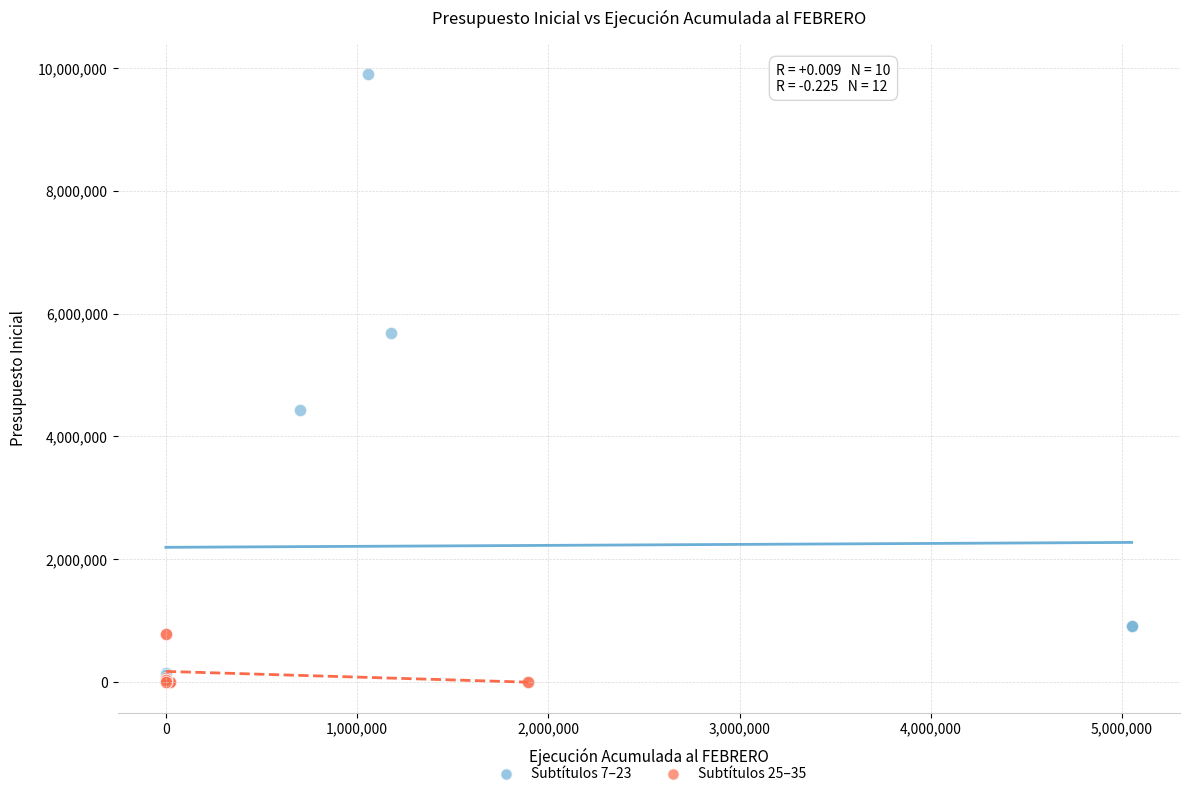

Which series has the widest spread of Y values?

Subtítulos 7–23